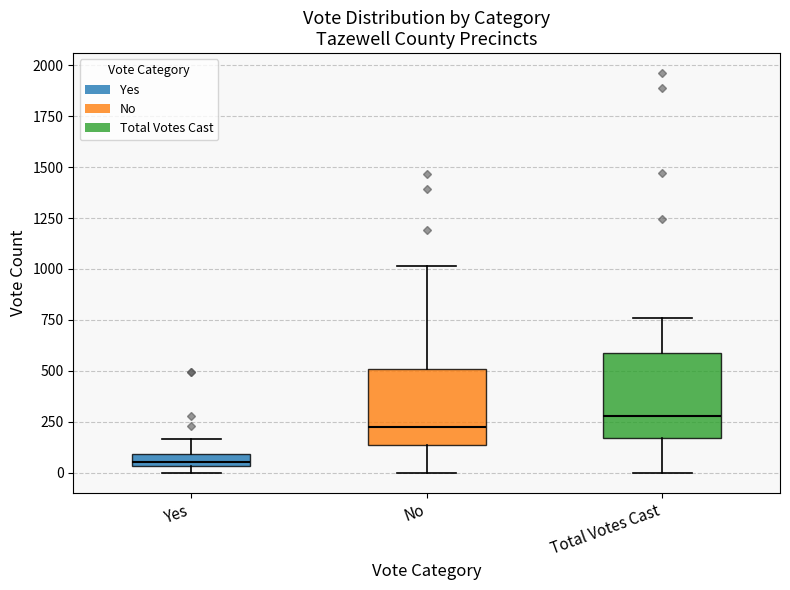

Which box's median line is the lowest?

Yes